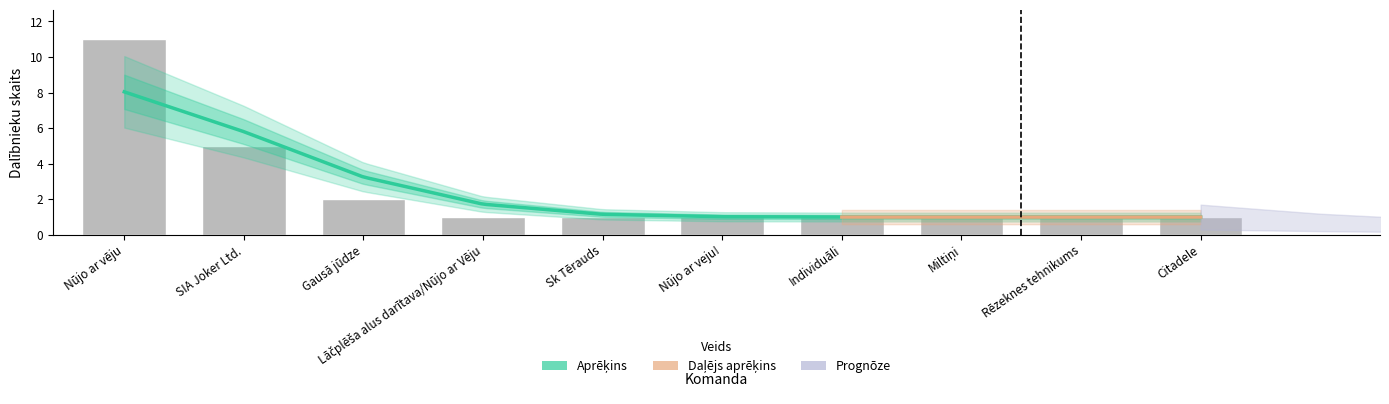

True or false: the data shows 1 at Individuāli (2).

True